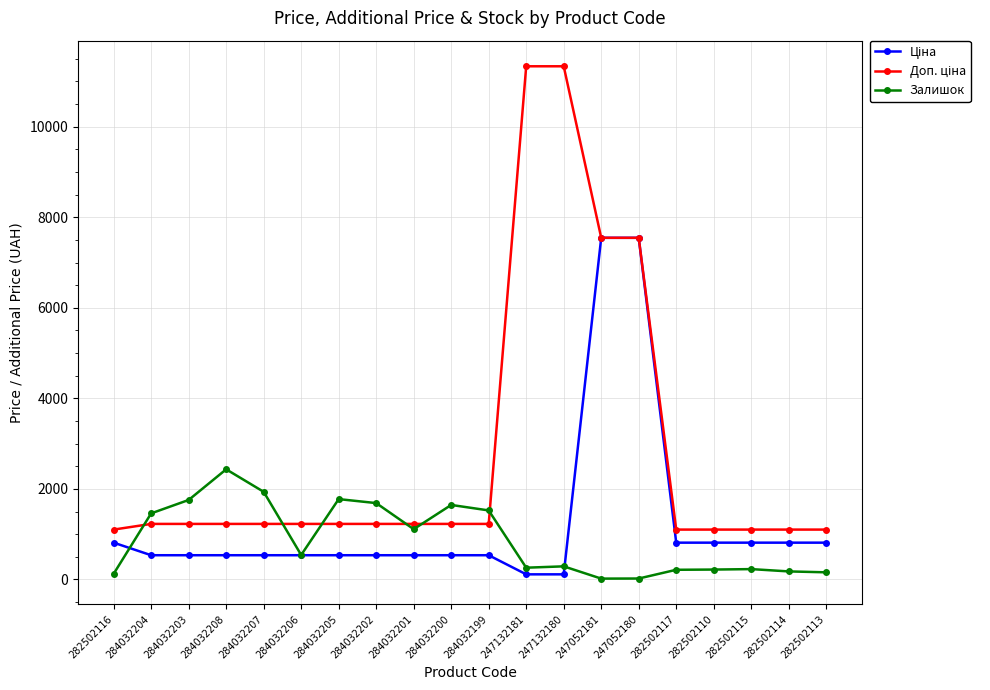

What is the spread (max minus min) of values at 284032204?

924.6